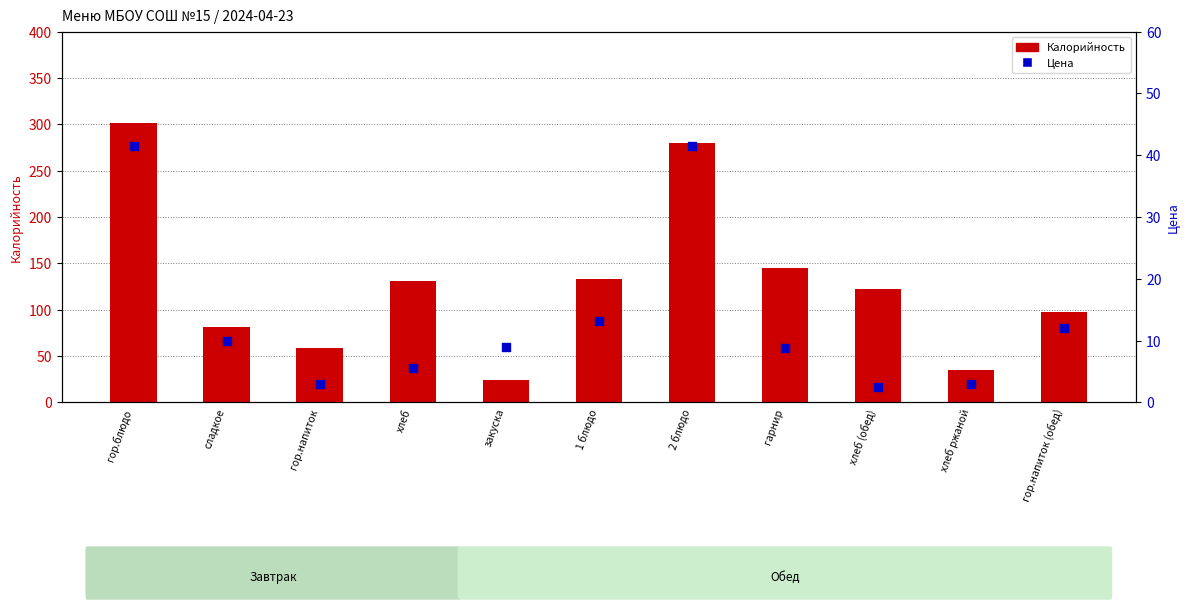

At which category is the sum across all series the highest?

гор.блюдо